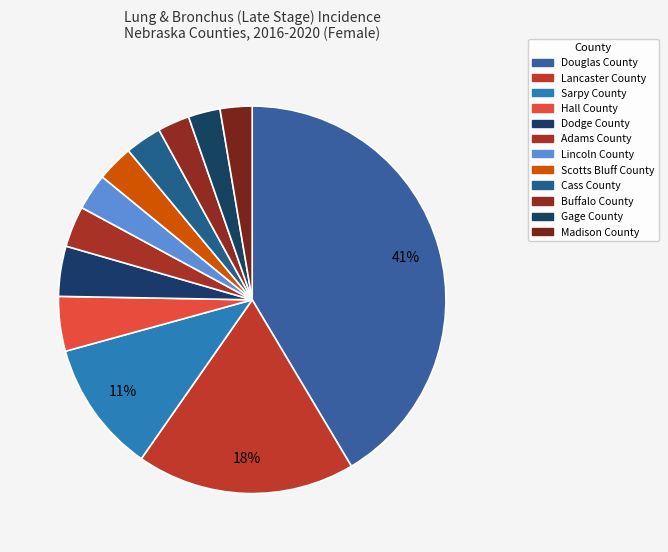

To the nearest percent, what percentage of the pie is Scotts Bluff County?

3%